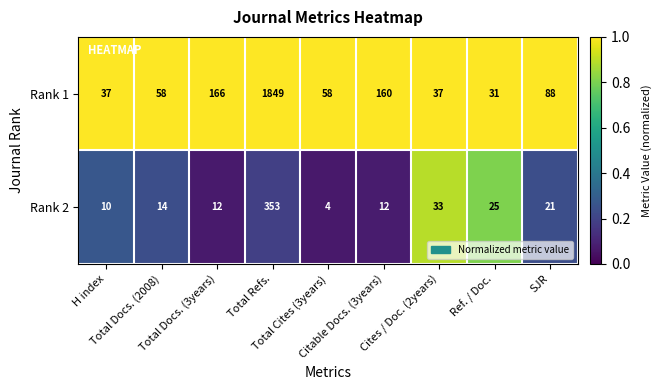

List the series in order of their peak value, highest first.

Rank 1, Rank 2